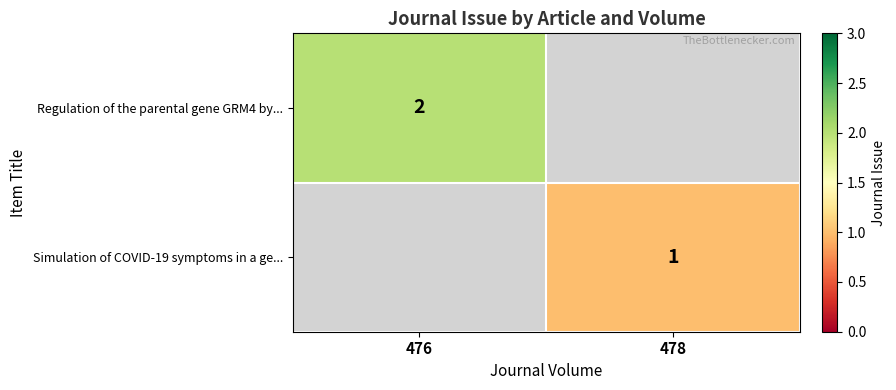

The value of Simulation of COVID-19 symptoms in a ge... at 478 is 0. True or false?

False